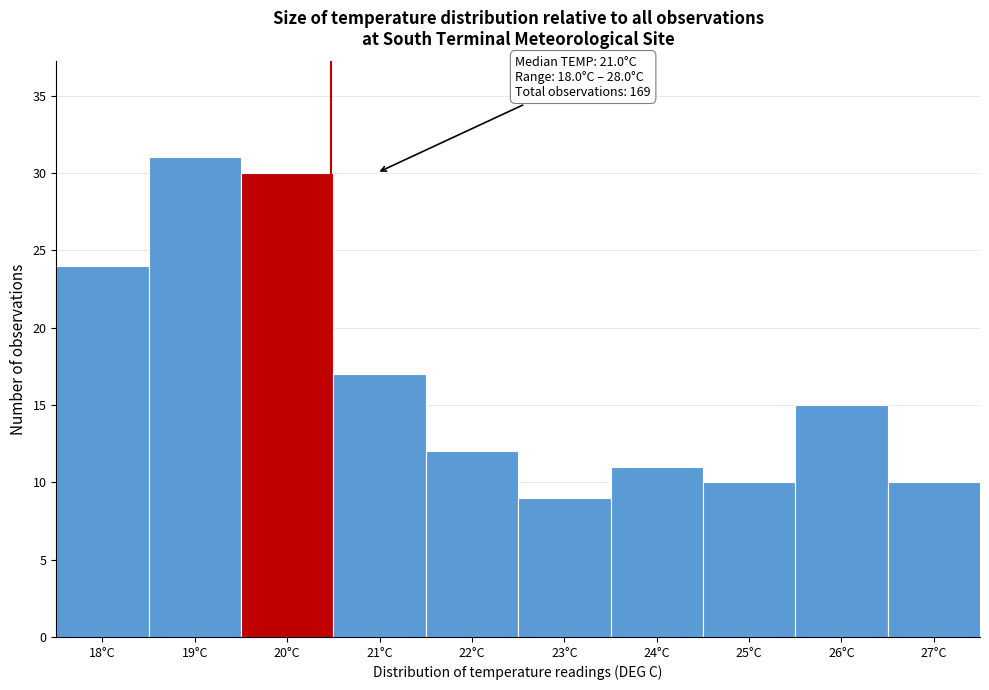

Reading left to right, list all the values displayed in this chart.

18°C=24	19°C=31	20°C=30	21°C=17	22°C=12	23°C=9	24°C=11	25°C=10	26°C=15	27°C=10